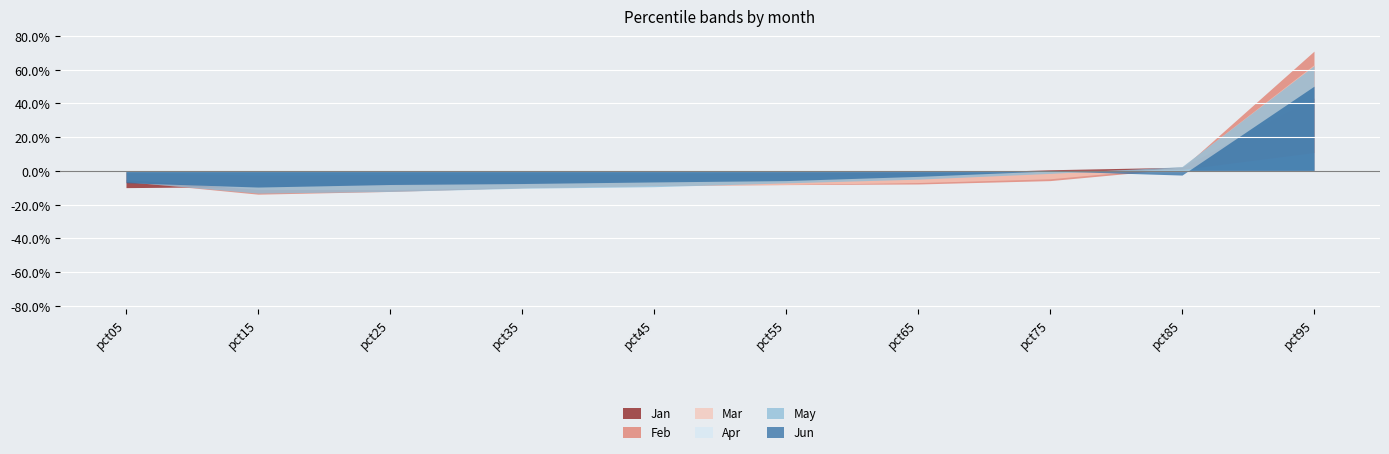

Between pct05 and pct65, which series saw the biggest shift?

Jan